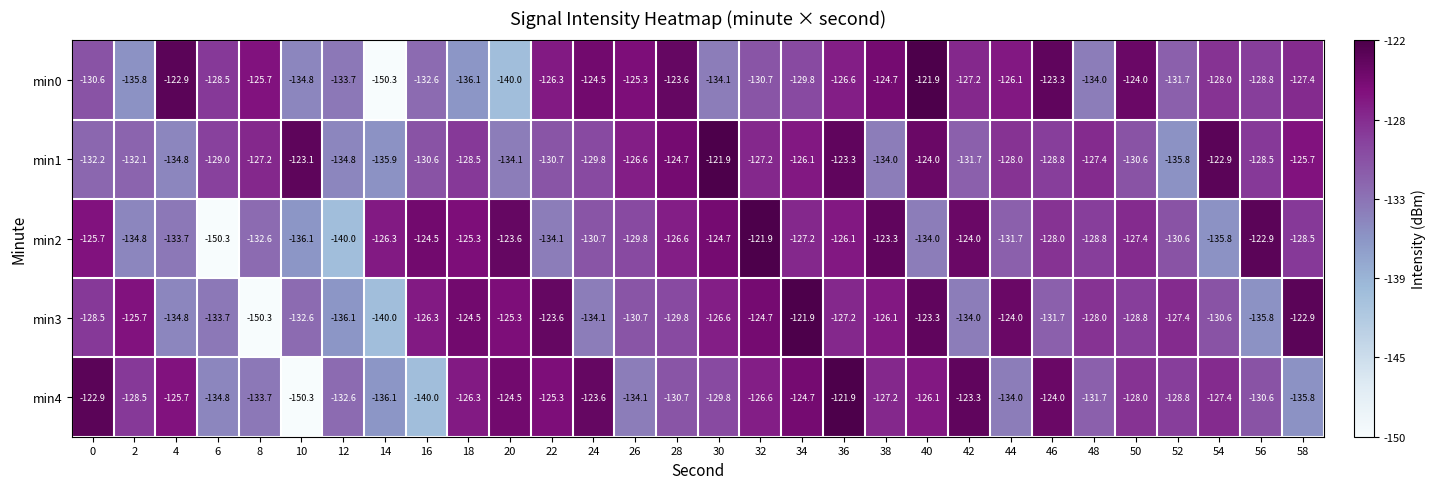

What is the sum of the min1 values at 16 and 52?

-266.4